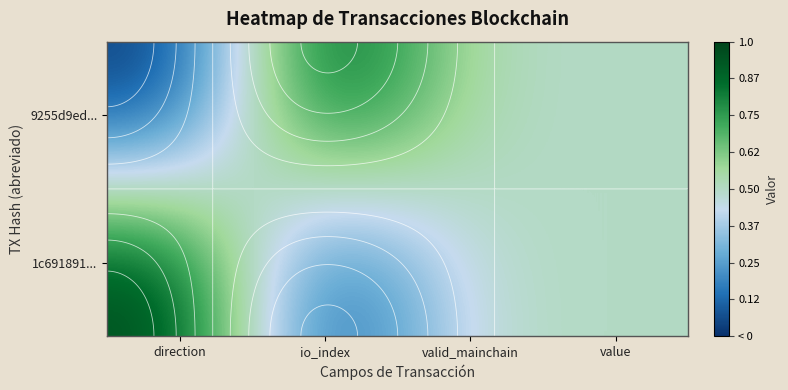

Rank the categories by 9255d9ed... value from highest to lowest.

io_index, valid_mainchain, value, direction